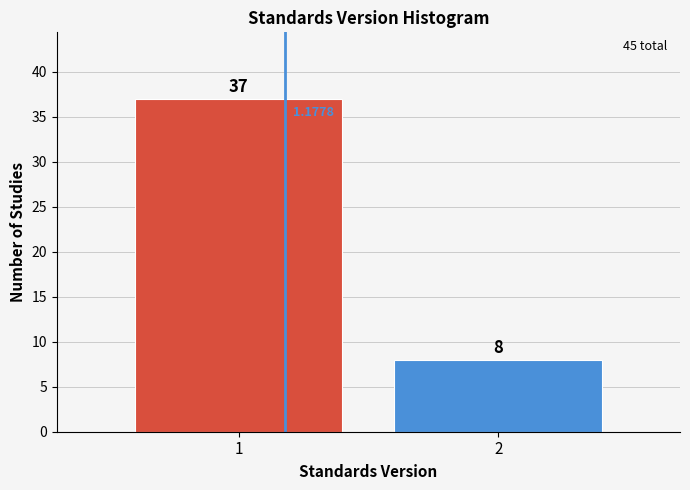

List the labels in order of value, smallest first.

2, 1